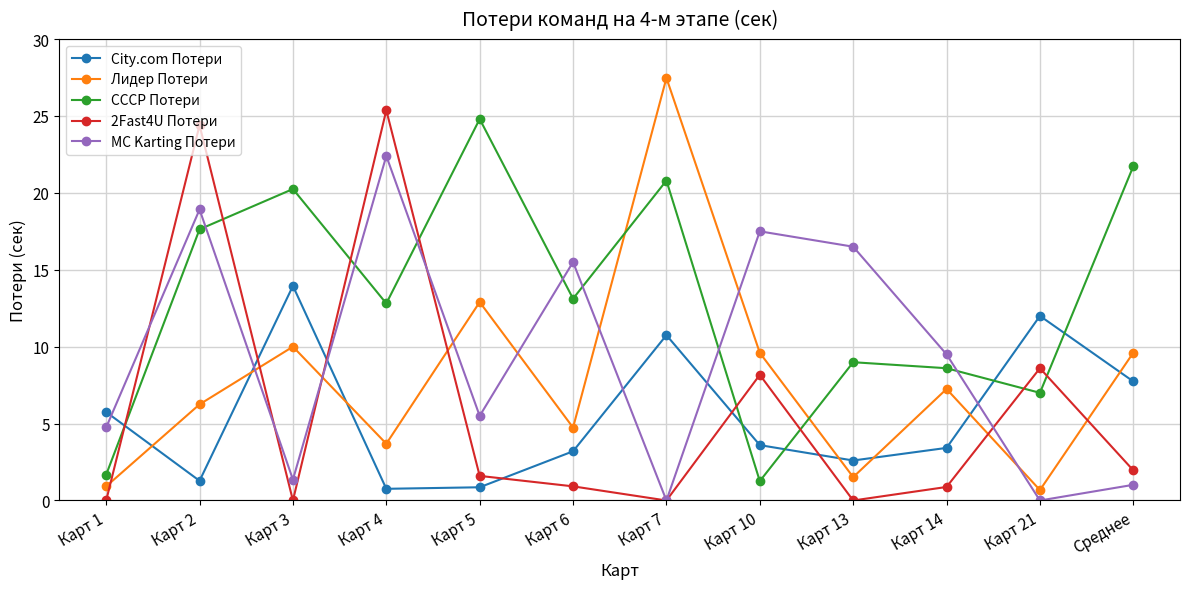

What is the maximum value for Лидер Потери?

27.5